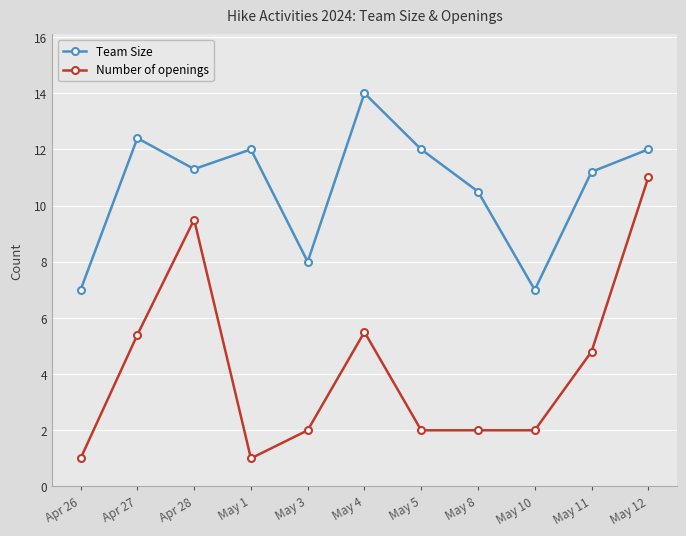

True or false: Number of openings and Team Size cross at least once.

False